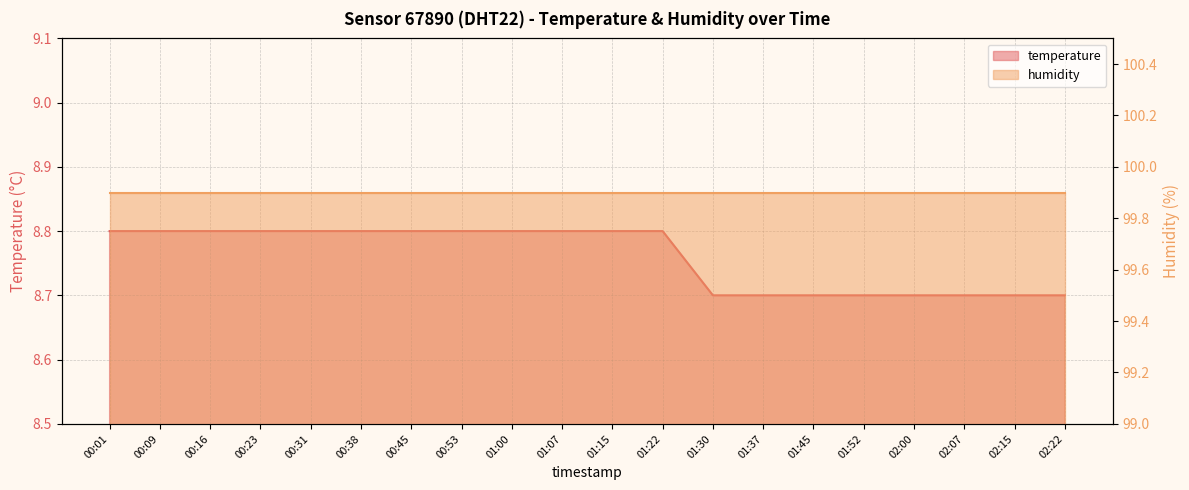

What position from the right is 01:37?

7